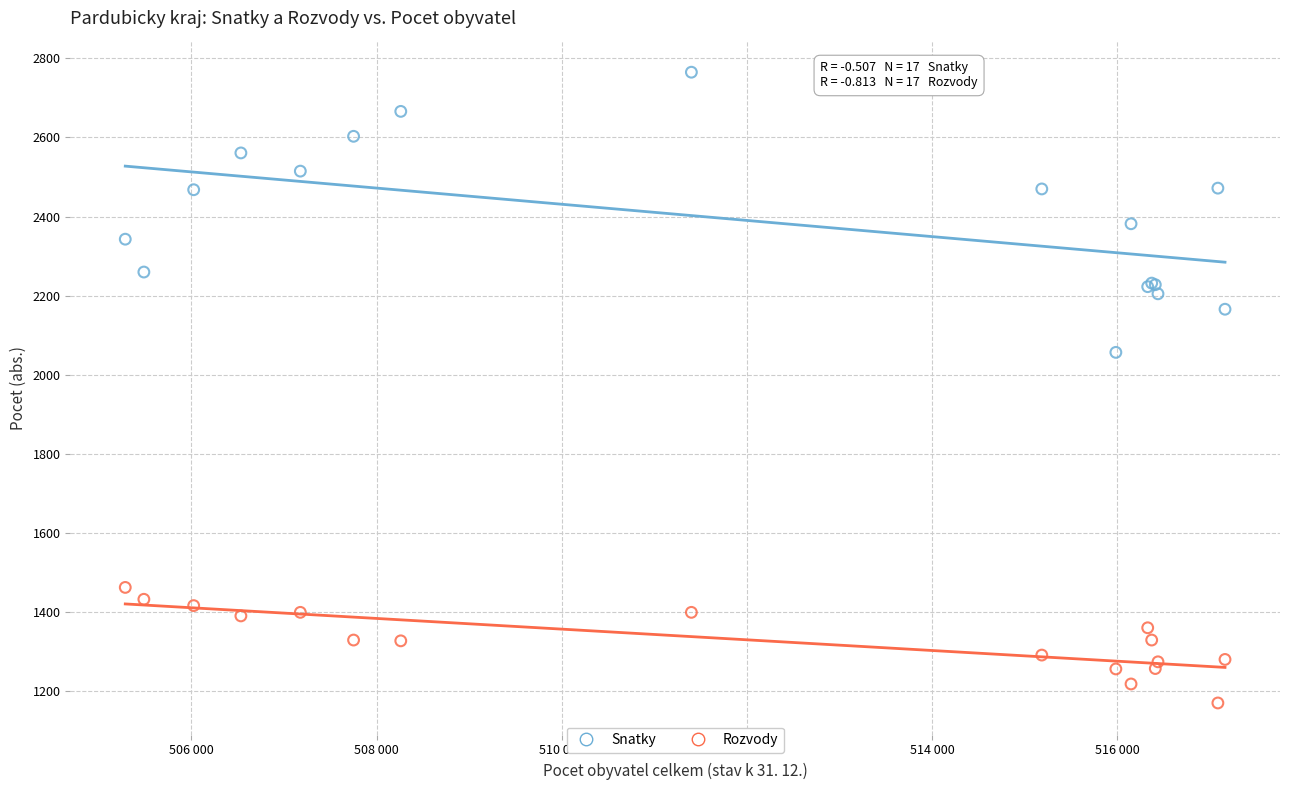

Which series contains the highest Y value?

Snatky